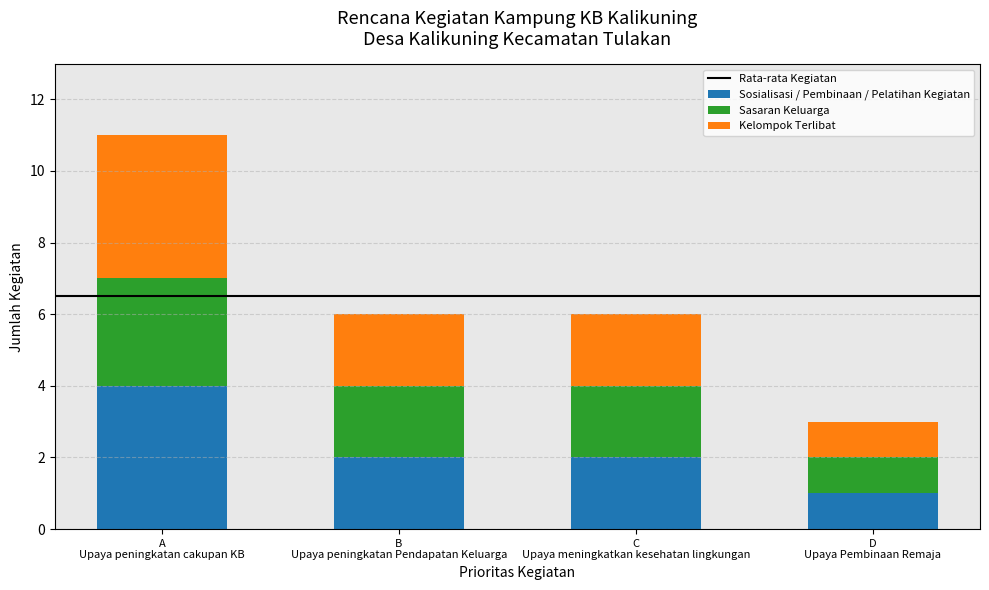

What is the sum of all Sosialisasi / Pembinaan / Pelatihan Kegiatan values?

9